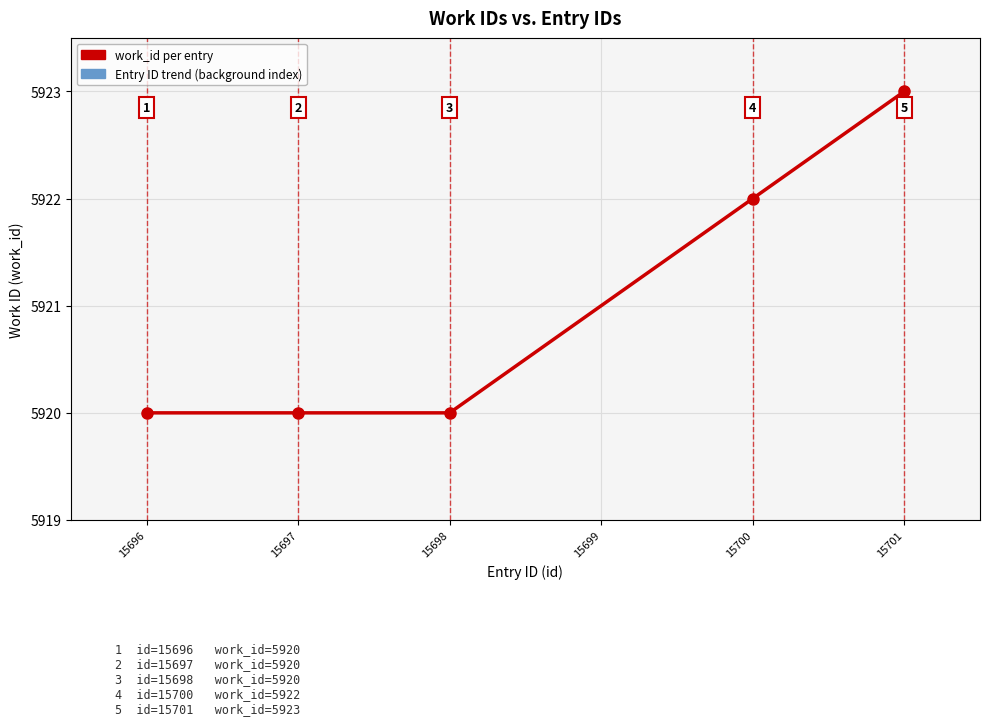

How many lines are shown in the chart?

2